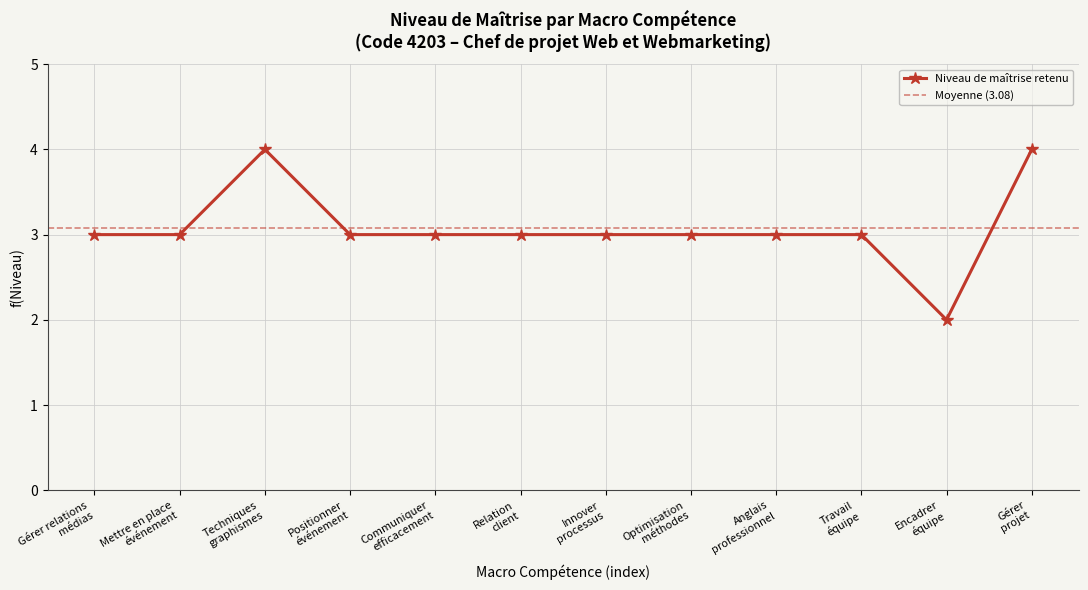

The value at Relation
client is 3. True or false?

True